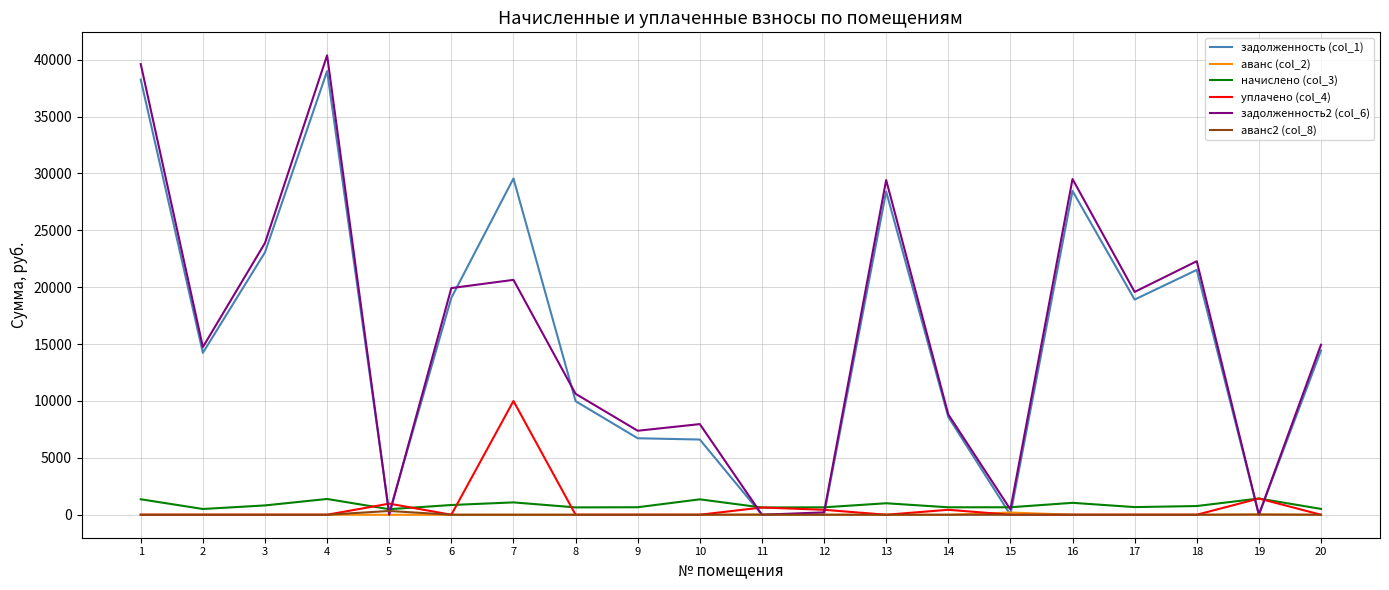

How many lines are shown in the chart?

6